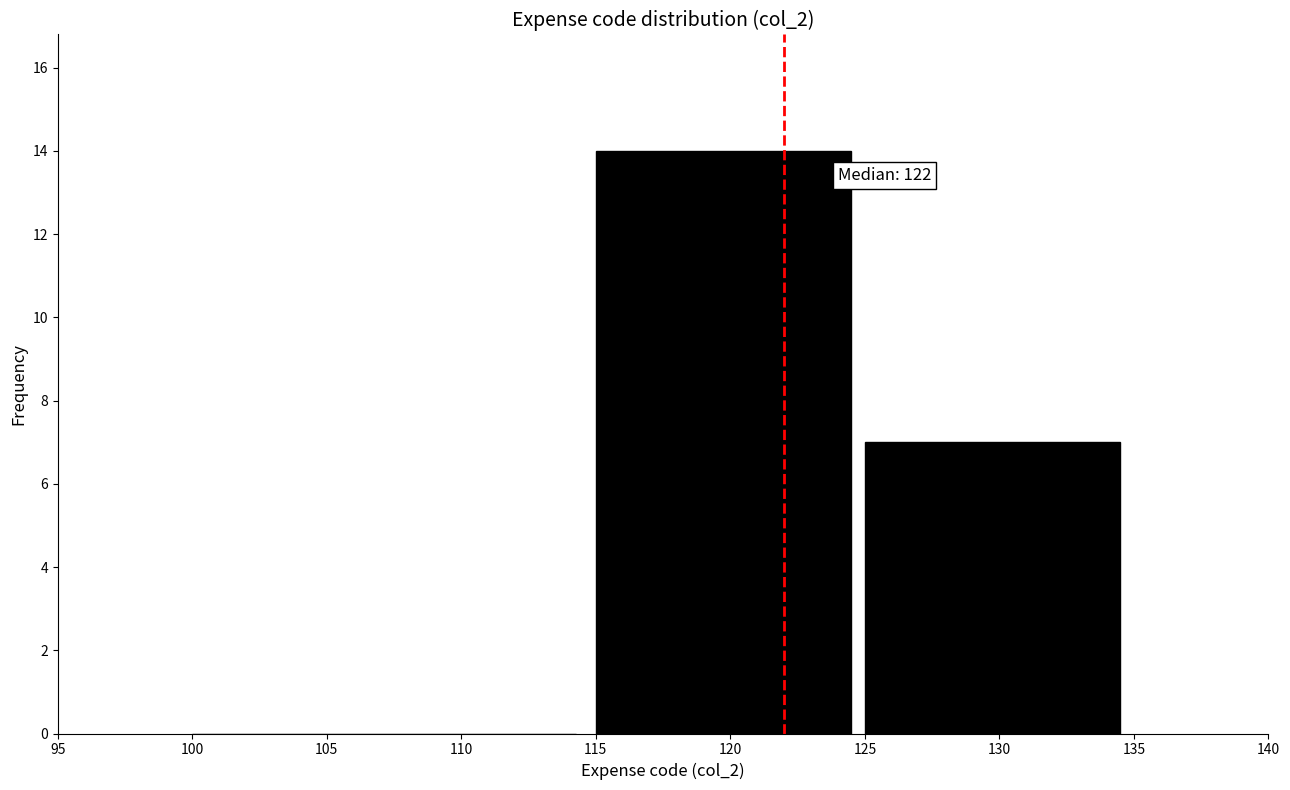

Which range on the x-axis has the tallest bar?

115 to 125